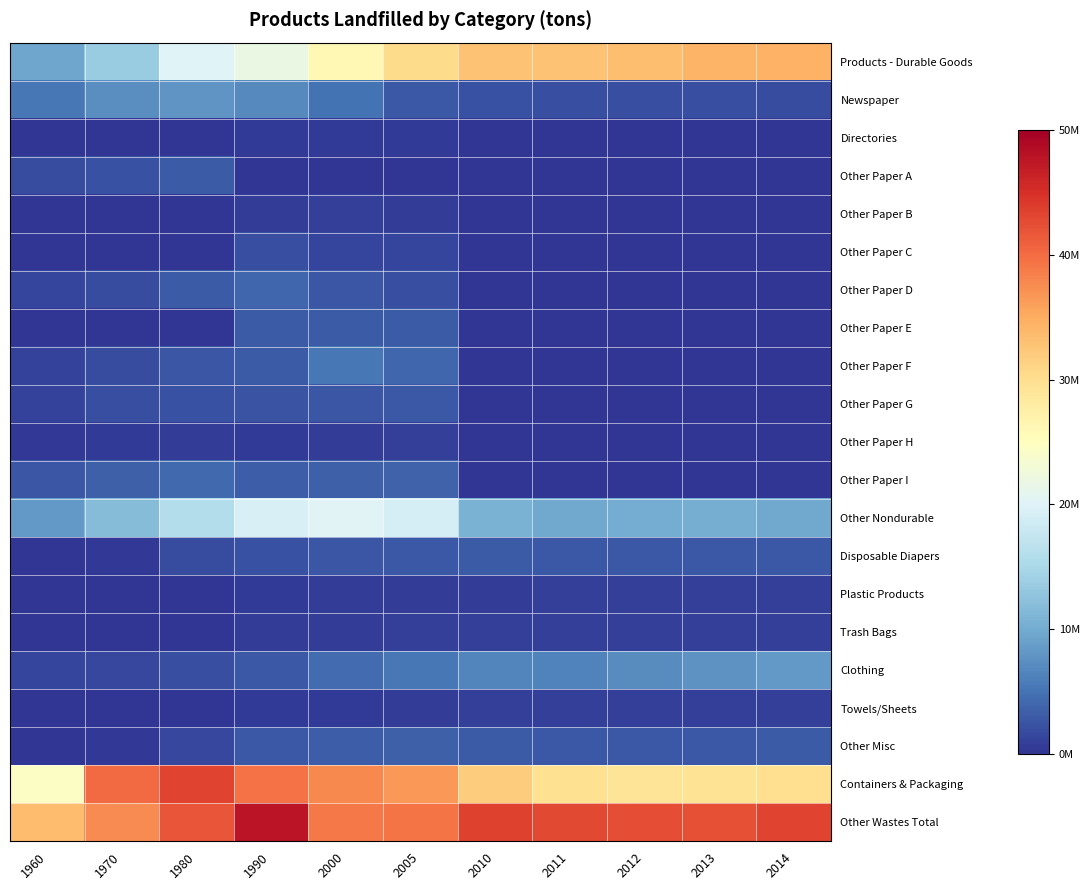

Rank the series at 2014 from highest to lowest value.

Other Wastes Total, Products - Durable Goods, Containers & Packaging, Other Nondurable, Clothing, Other Misc, Disposable Diapers, Newspaper, Towels/Sheets, Plastic Products, Trash Bags, Directories, Other Paper A, Other Paper B, Other Paper C, Other Paper D, Other Paper E, Other Paper F, Other Paper G, Other Paper H, Other Paper I